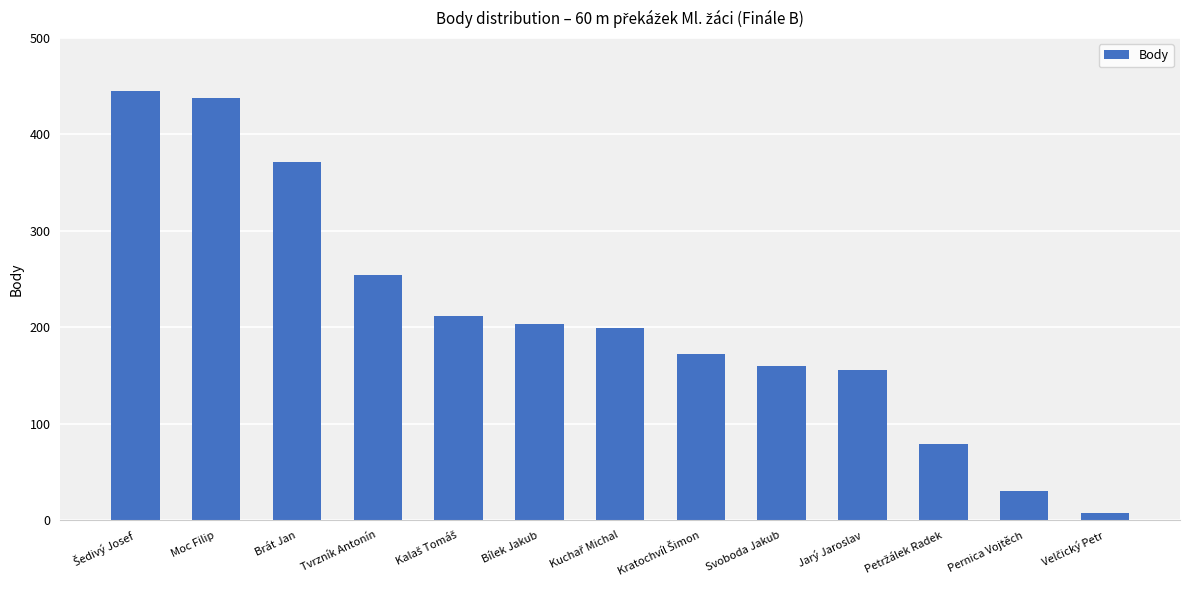

What is the average value?

210